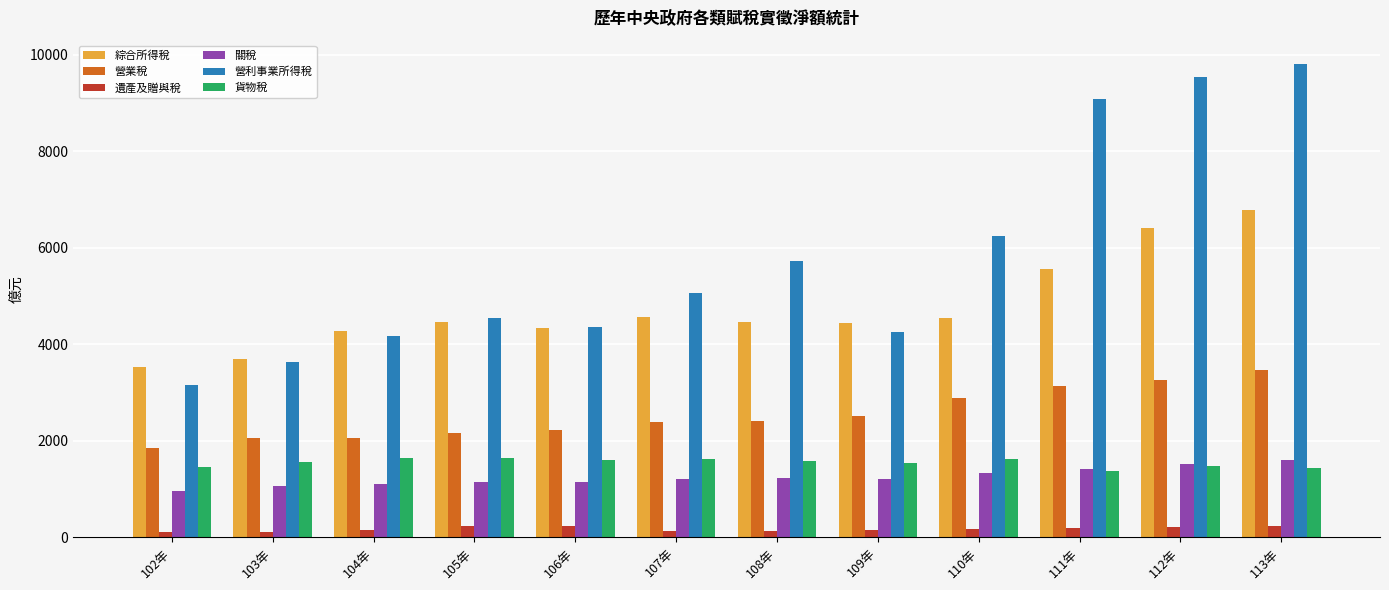

What is the maximum value shown in the chart?

9800